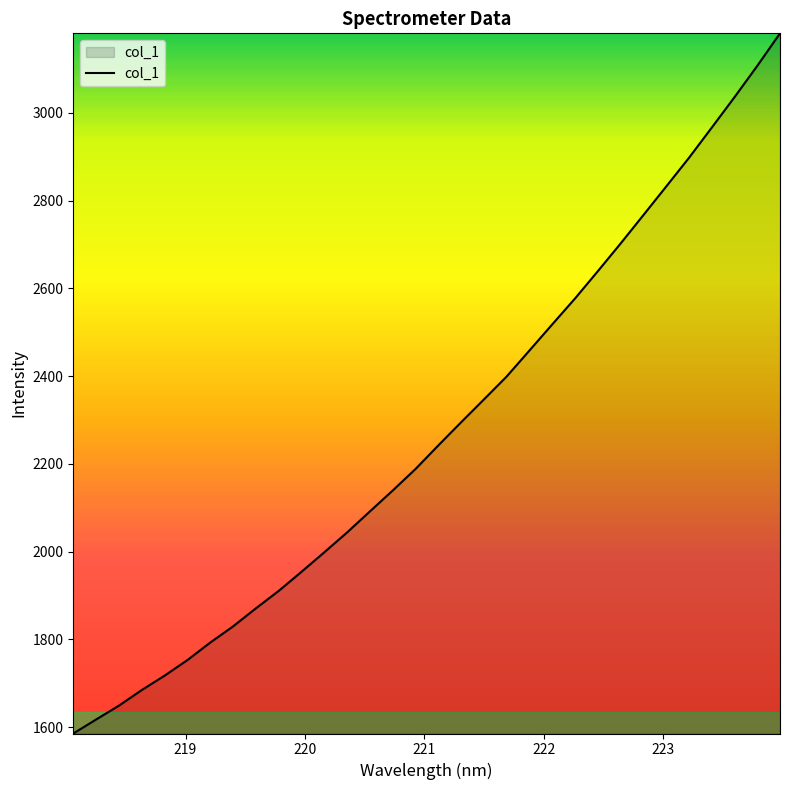

What is the minimum value shown in the chart?

1585.5